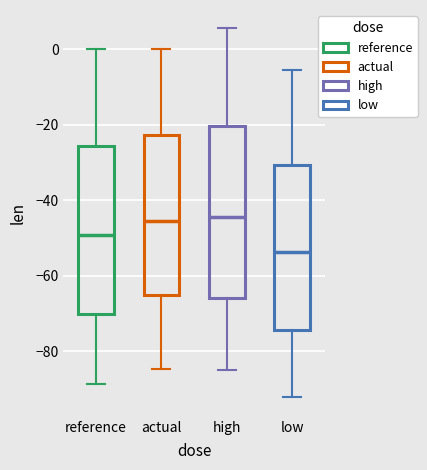

Reading left to right, transcribe this box plot: for each box, give where its median line is, the range the box spans, and where its two whiskers end, as read against the y-axis. The values are not printed on the chart, so give them approximately, as read against the axis.

reference: median -50, box -70 to -26, whiskers -88 to 0
actual: median -46, box -66 to -22, whiskers -84 to 0
high: median -44, box -66 to -20, whiskers -84 to 6
low: median -54, box -74 to -30, whiskers -92 to -6